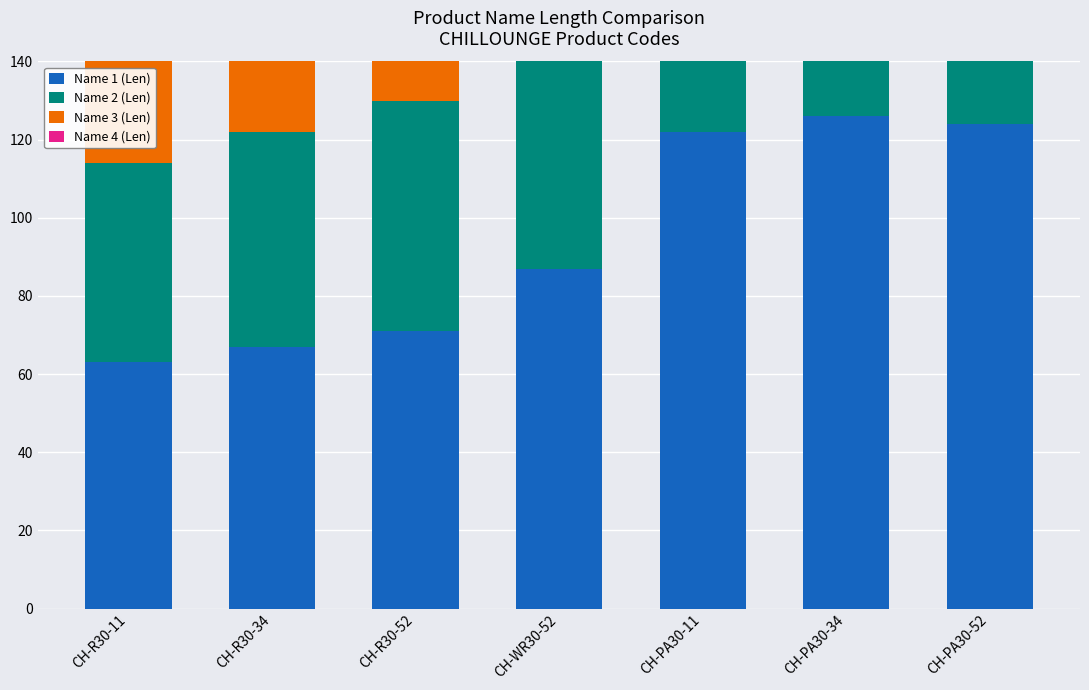

Between CH-PA30-11 and CH-R30-52, which is larger?

CH-PA30-11